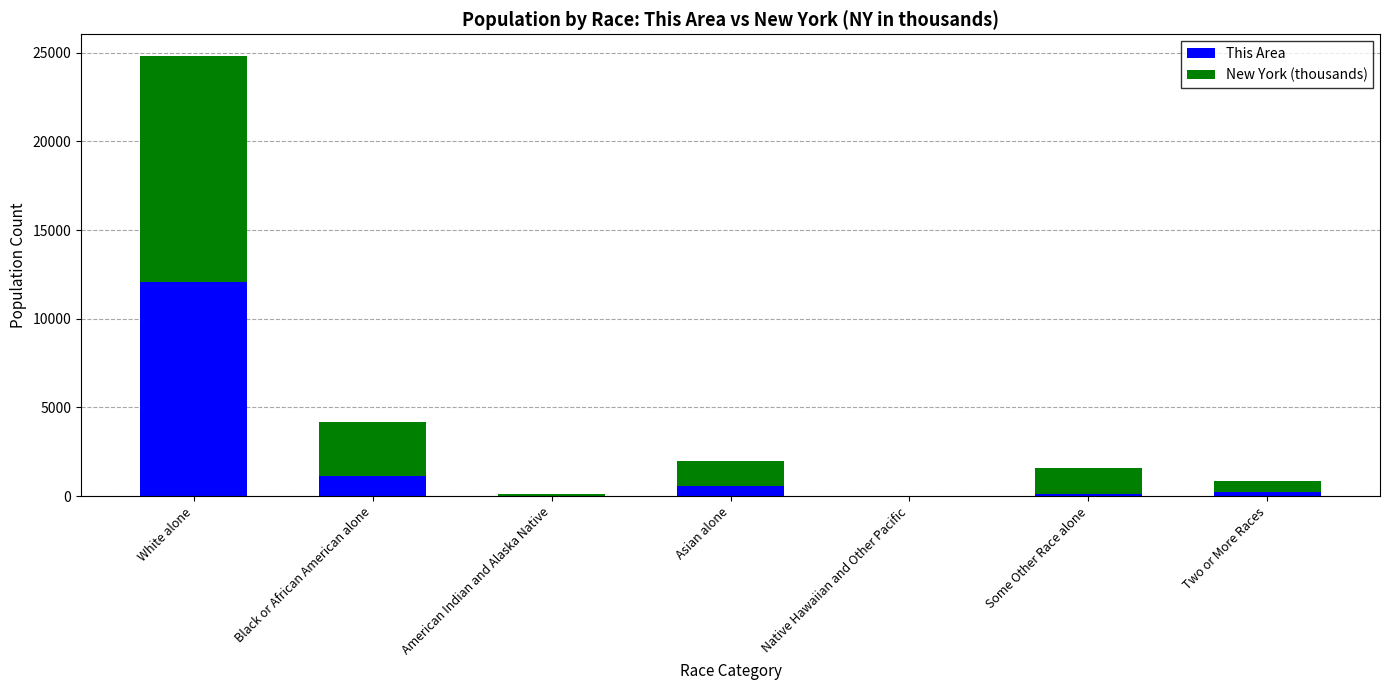

What is the average value of the This Area series?

2020.9